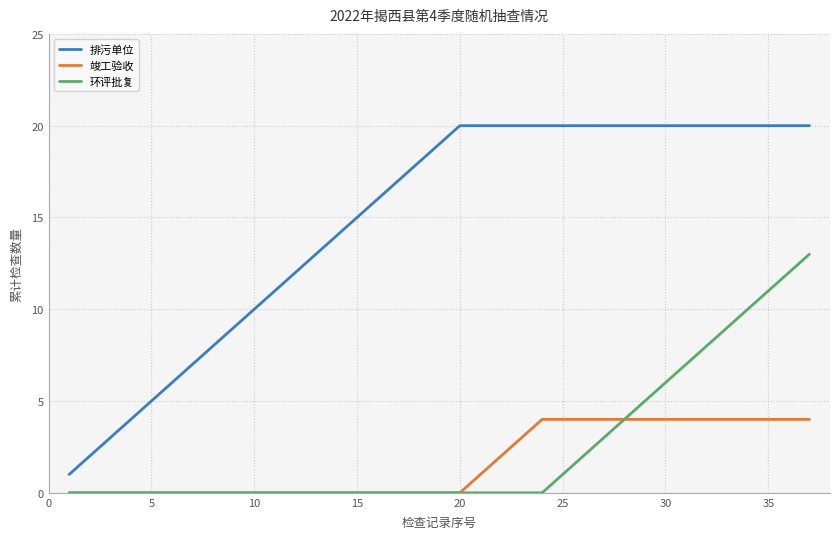

True or false: 排污单位 and 竣工验收 cross at least once.

False